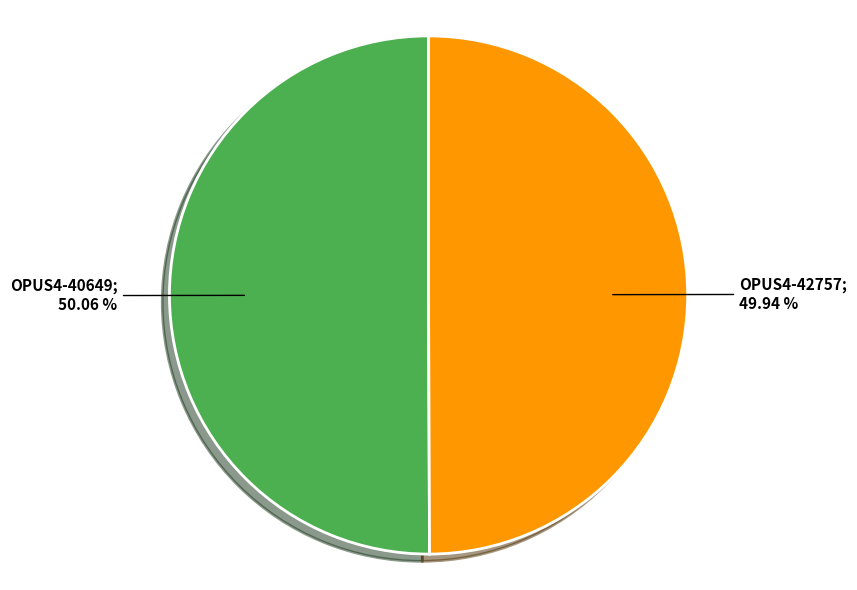

Is there a majority slice in this chart?

Yes